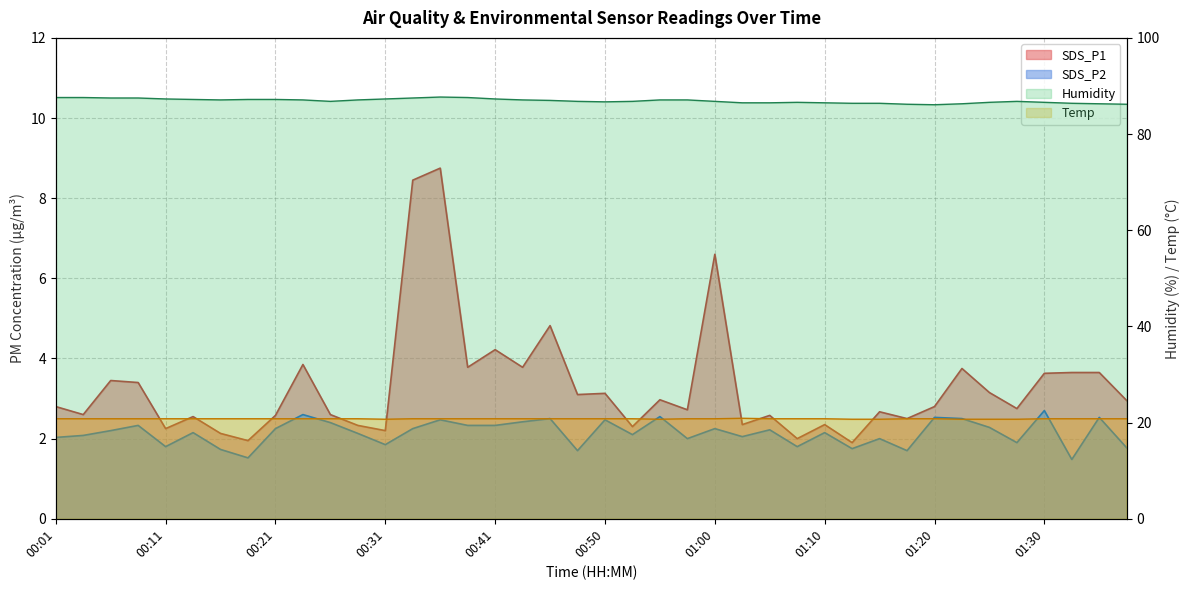

Is it true that SDS_P1 equals 2.7 at 01:15?

True